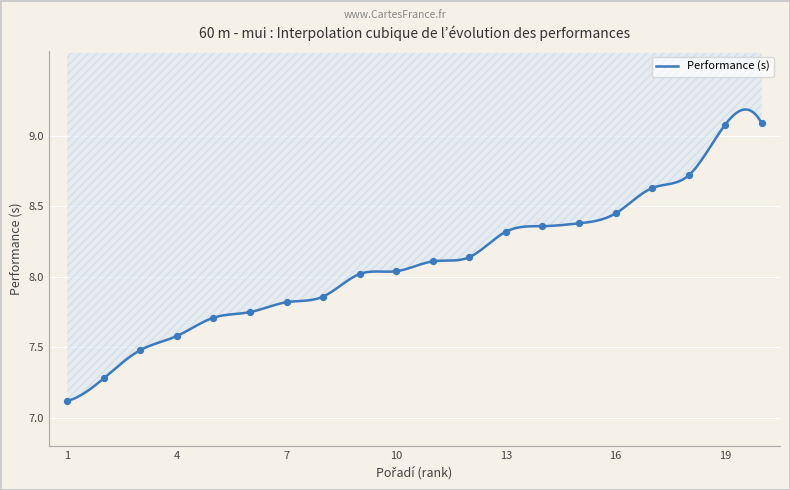

Which has a higher value, 15 or 2?

15